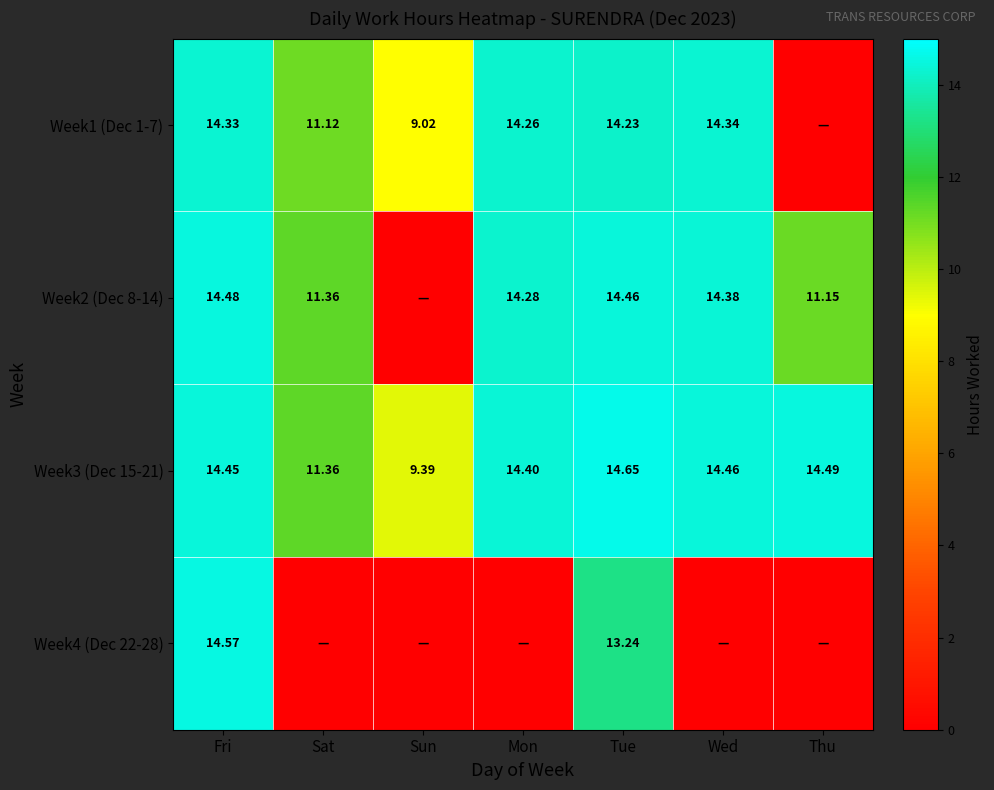

Is the value of Week1 (Dec 1-7) at Sat greater than the value of Week3 (Dec 15-21) at Wed?

No